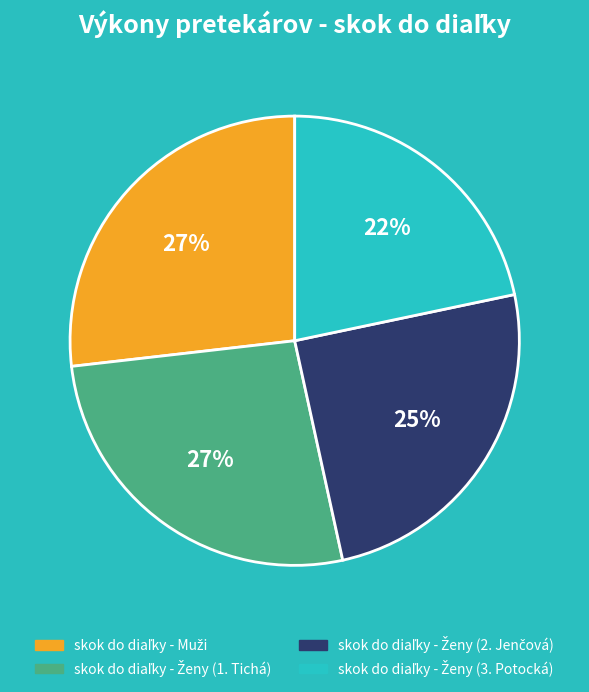

To the nearest percent, what is the difference between the largest and smallest slice percentages?

5%